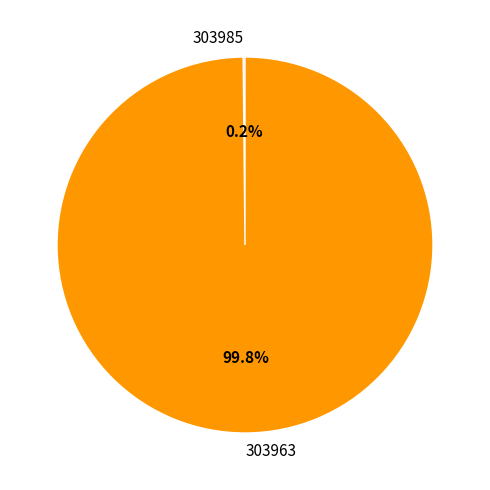

Which category has the biggest portion of the pie?

303963